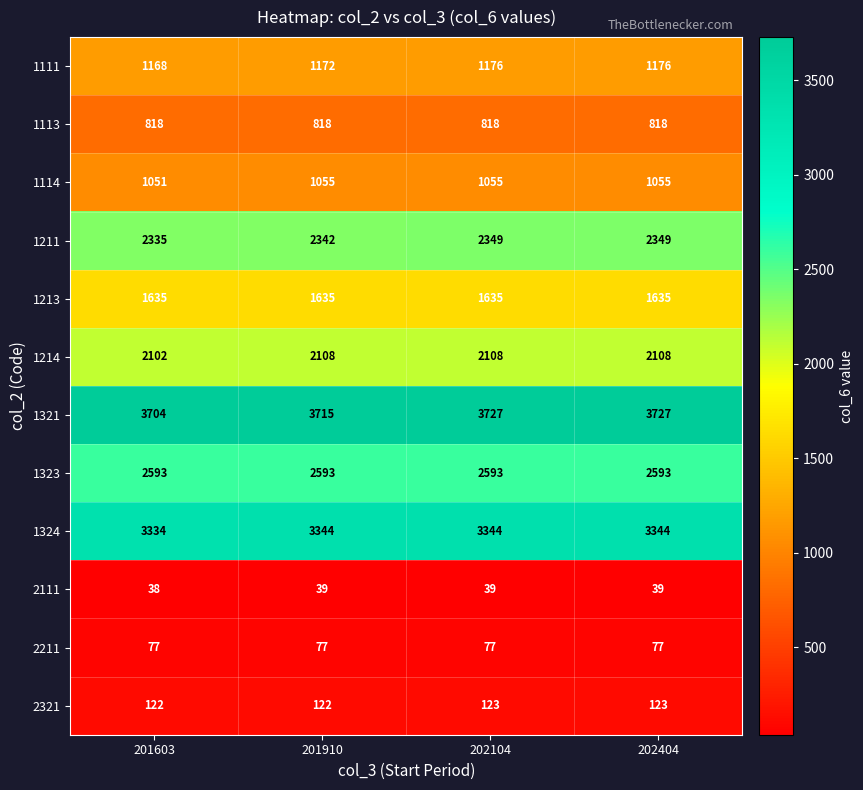

At 202104, list the series in order from largest to smallest.

1321, 1324, 1323, 1211, 1214, 1213, 1111, 1114, 1113, 2321, 2211, 2111